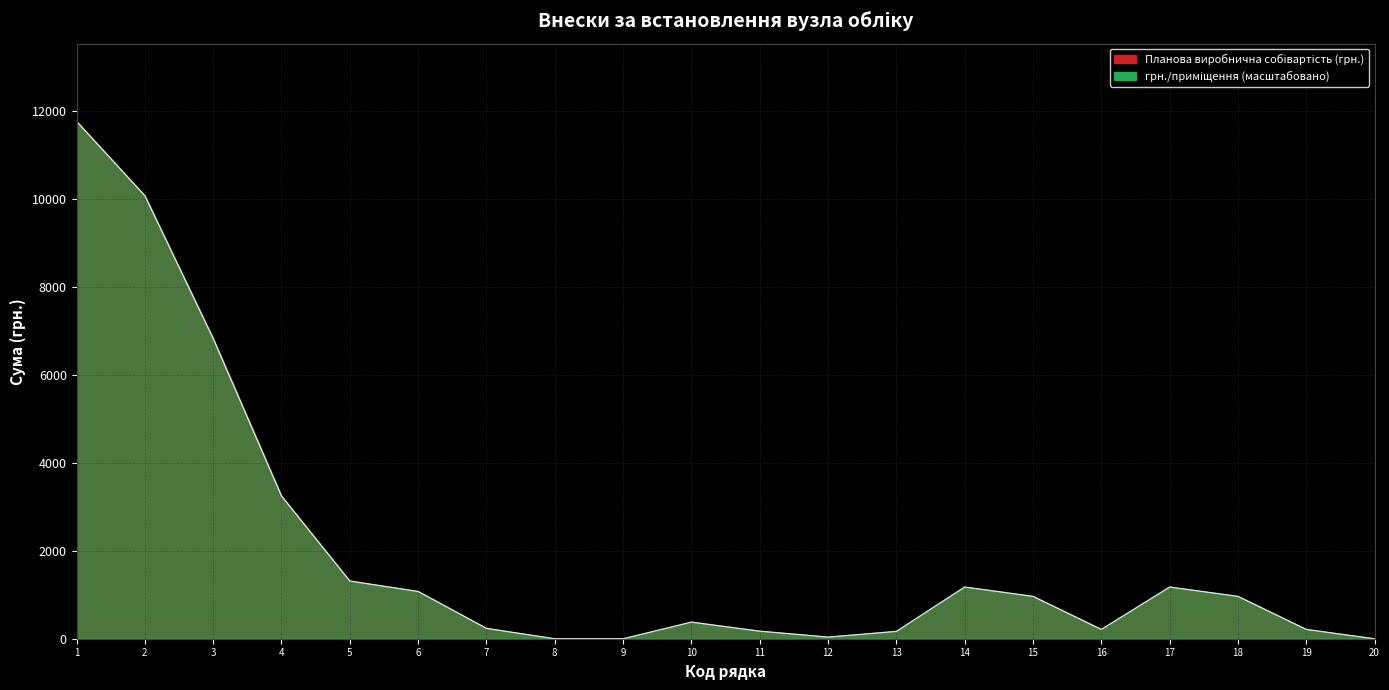

Is the value of Планова виробнича собівартість at 13 greater than the value of грн./приміщення at 9?

Yes